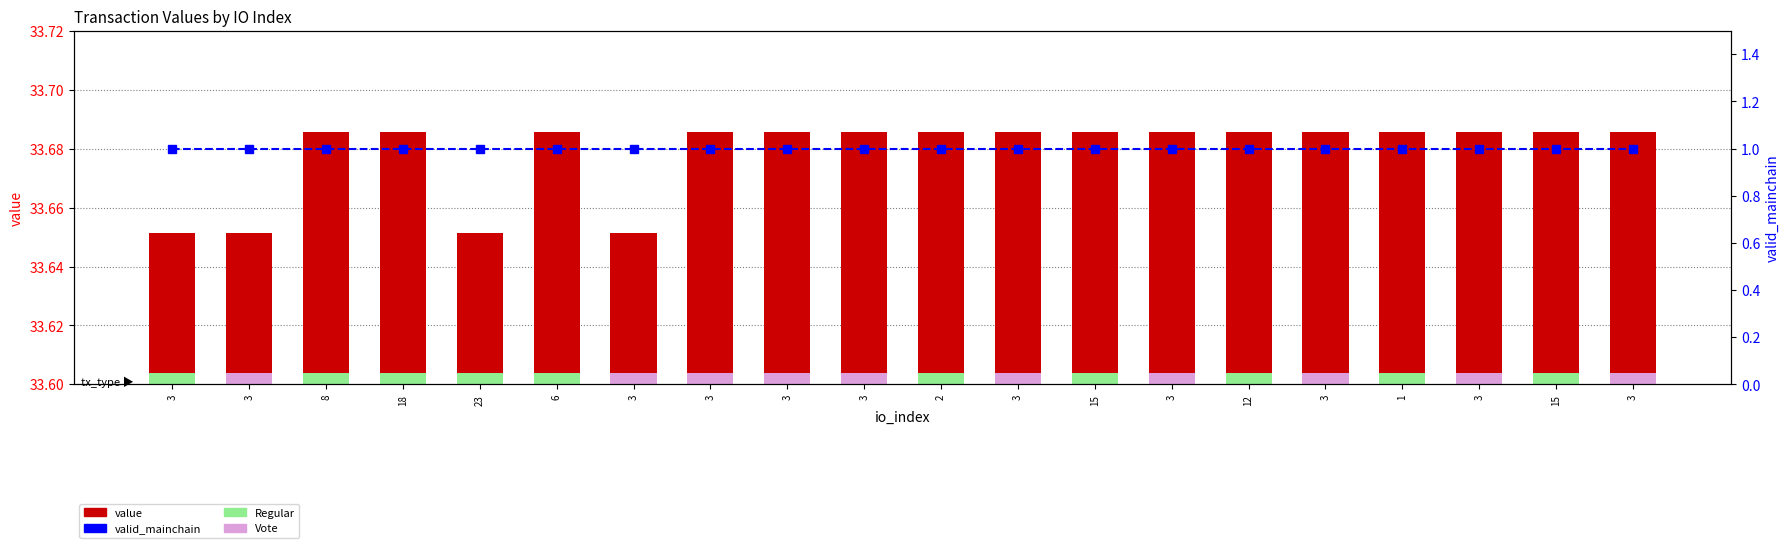

At which category is the sum across all series the highest?

8